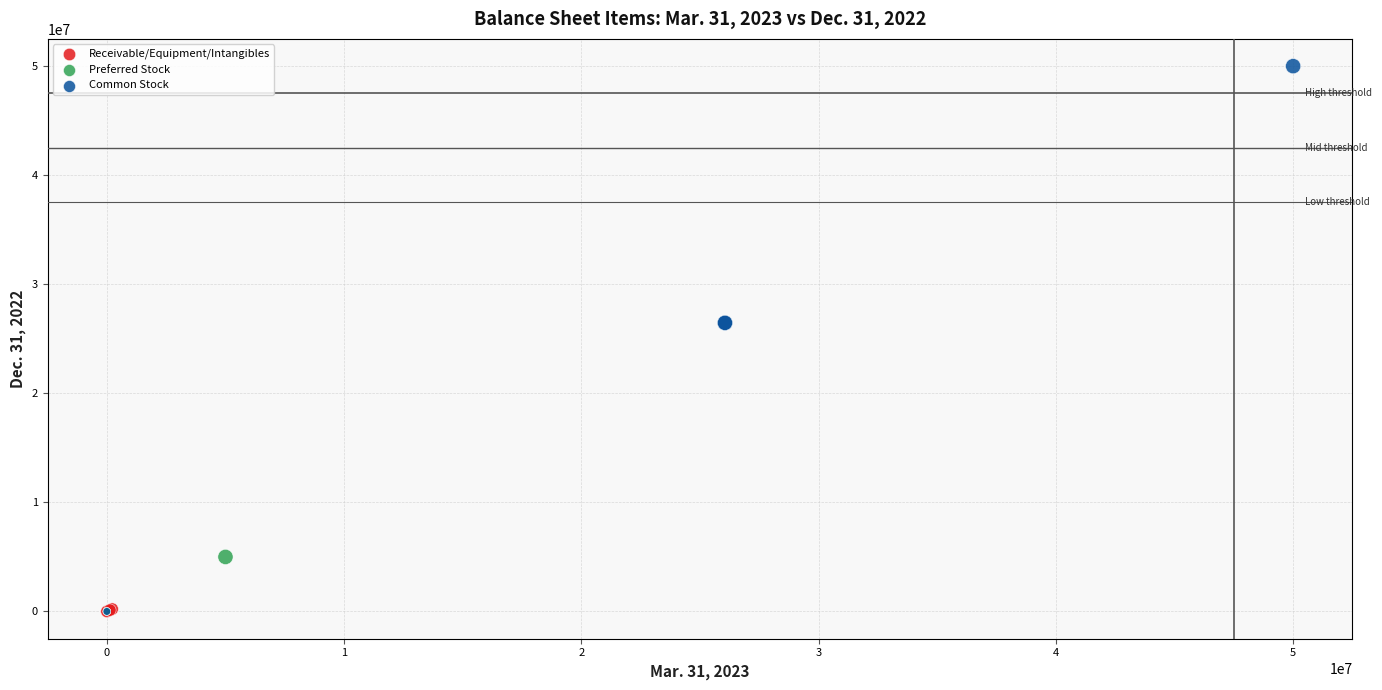

What are all the series names shown in the legend?

Receivable/Equipment/Intangibles, Preferred Stock, Common Stock